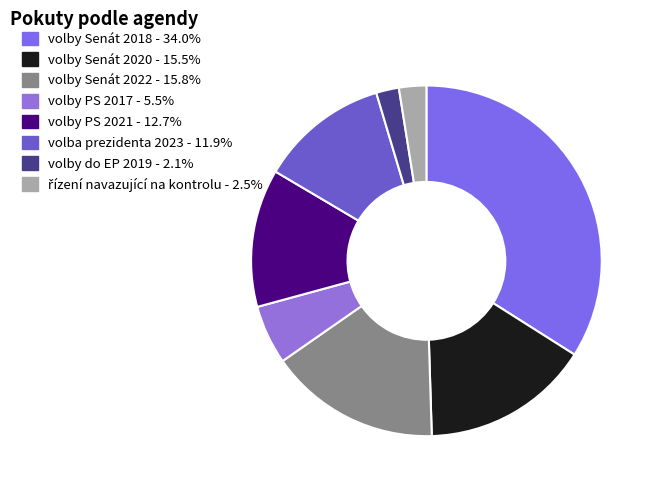

How many slices are in this pie chart?

8